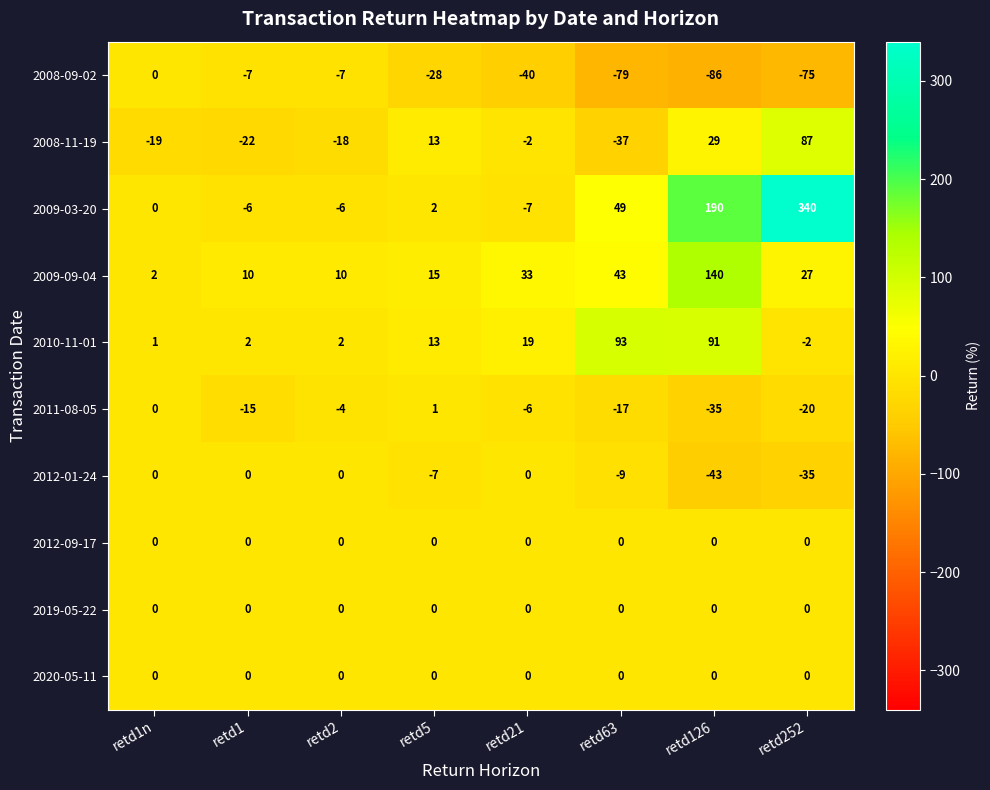

What is the approximate value of 2008-09-02 at retd1?

-7